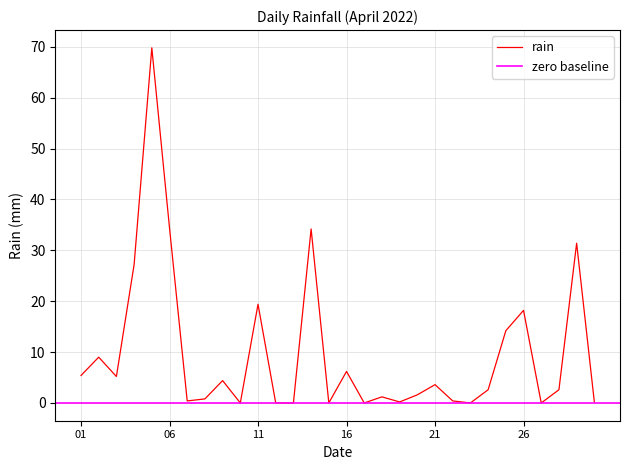

What is the greatest value displayed?

69.8